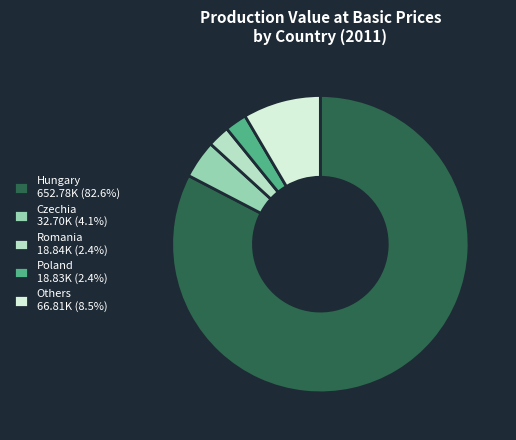

Is the sum of Poland 18.83K (2.4%) and Romania 18.84K (2.4%) greater than half?

No